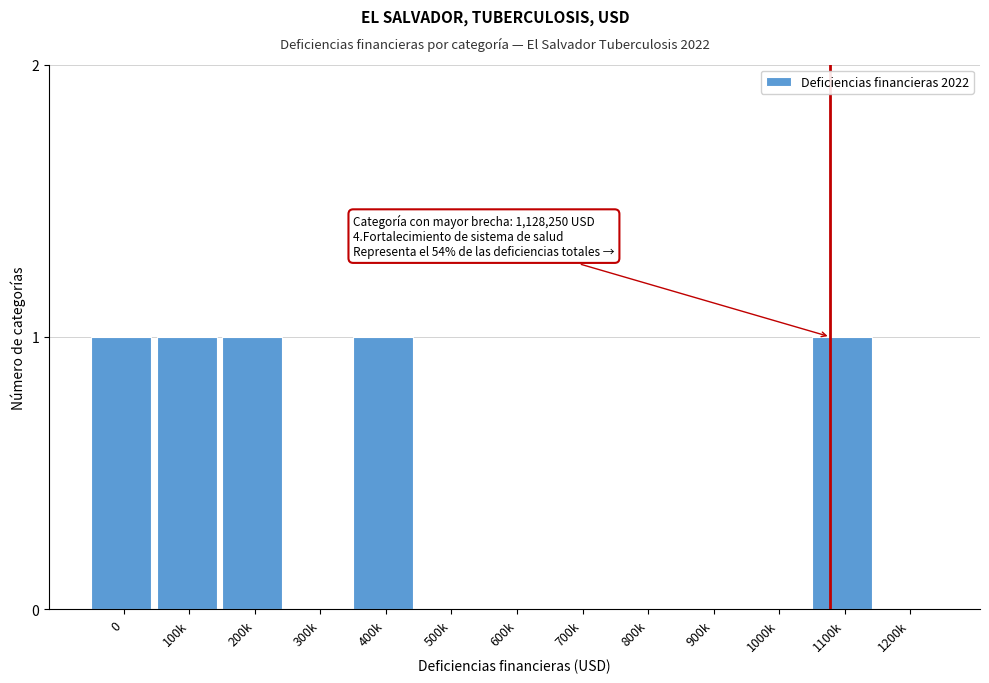

Reading right to left, what are all the values shown in this chart?

1200k=0	1100k=1	1000k=0	900k=0	800k=0	700k=0	600k=0	500k=0	400k=1	300k=0	200k=1	100k=1	0=1